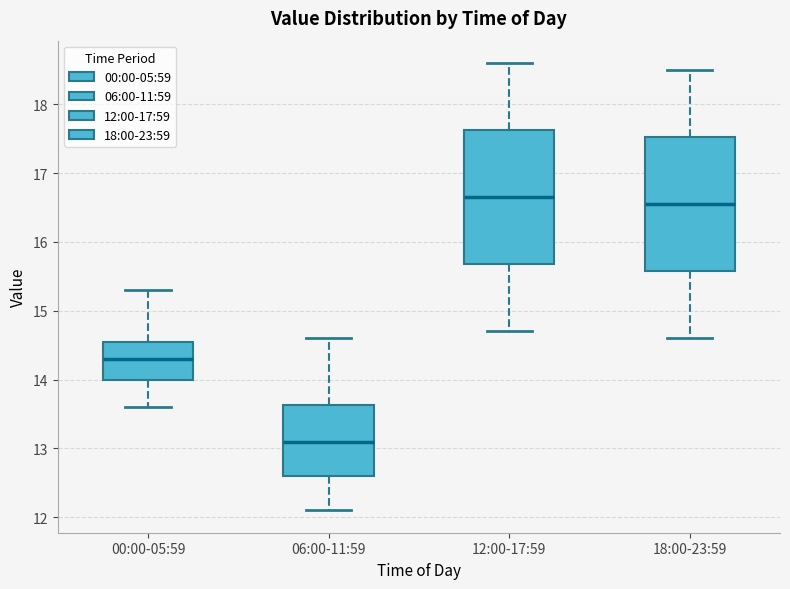

Reading left to right, read every box against the y-axis: the position of its median line, the range the box covers, and the ends of its whiskers. The values are not printed on the chart, so give them approximately, as read against the axis.

00:00-05:59: median 14.3, box 14.0 to 14.6, whiskers 13.6 to 15.3
06:00-11:59: median 13.1, box 12.6 to 13.6, whiskers 12.1 to 14.6
12:00-17:59: median 16.7, box 15.7 to 17.6, whiskers 14.7 to 18.6
18:00-23:59: median 16.6, box 15.6 to 17.5, whiskers 14.6 to 18.5